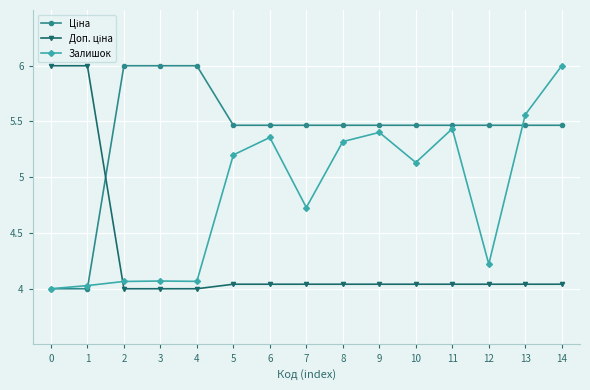

True or false: Залишок has more than 1 interior local peaks.

True